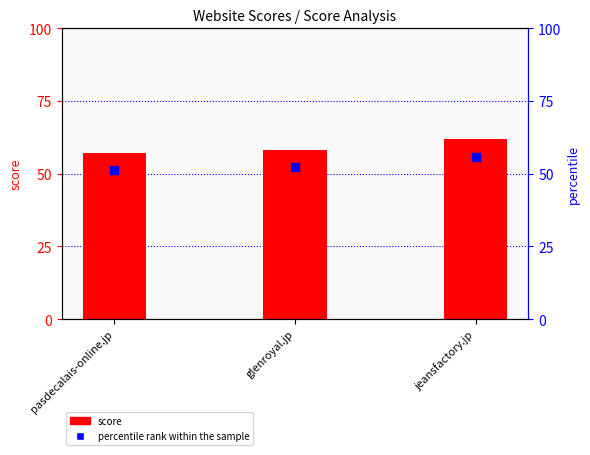

Which series contains the lowest Y value?

percentile rank within the sample